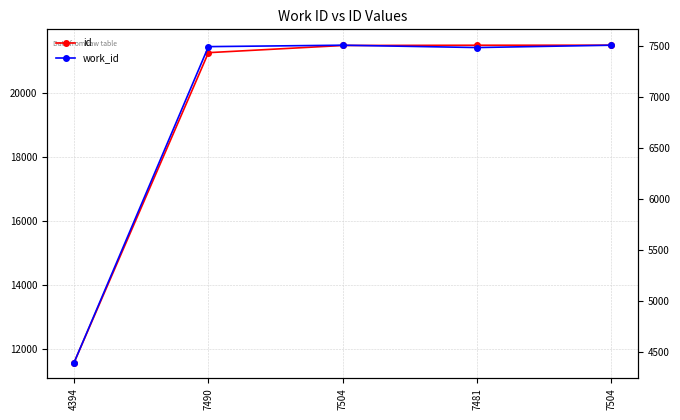

True or false: id has more than 2 interior local peaks.

False